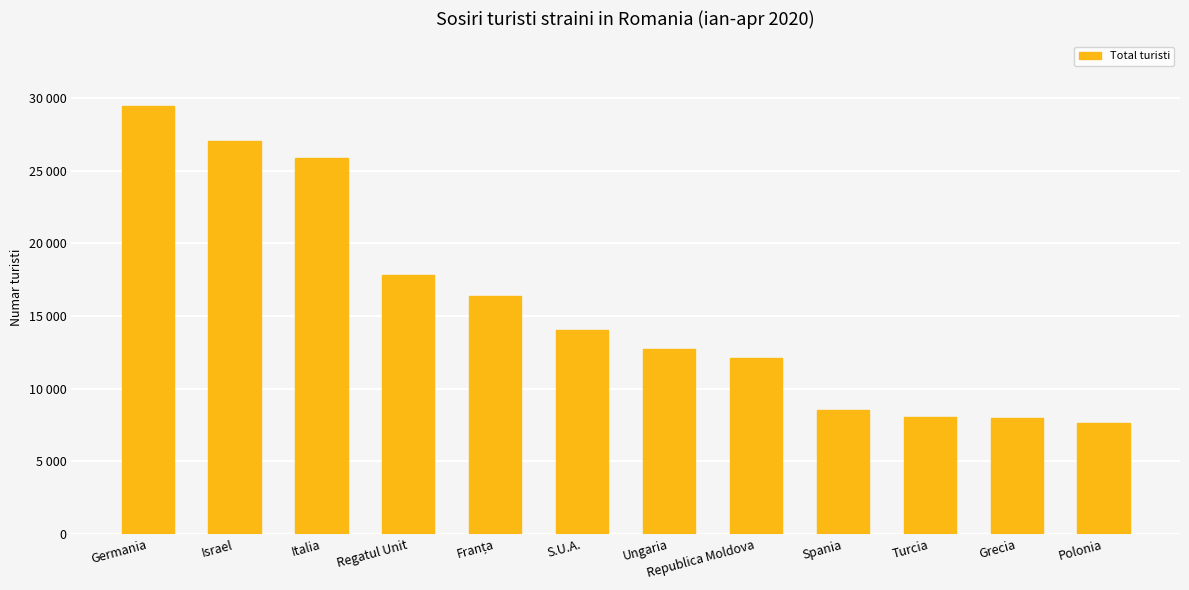

Are the bars horizontal?

No